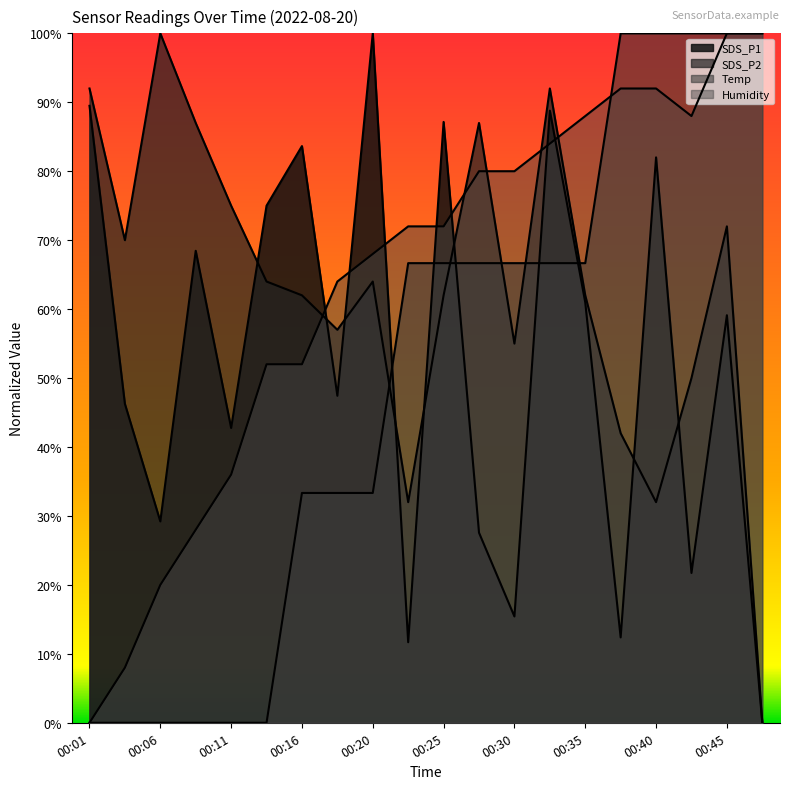

Count the number of categories in the chart.

20